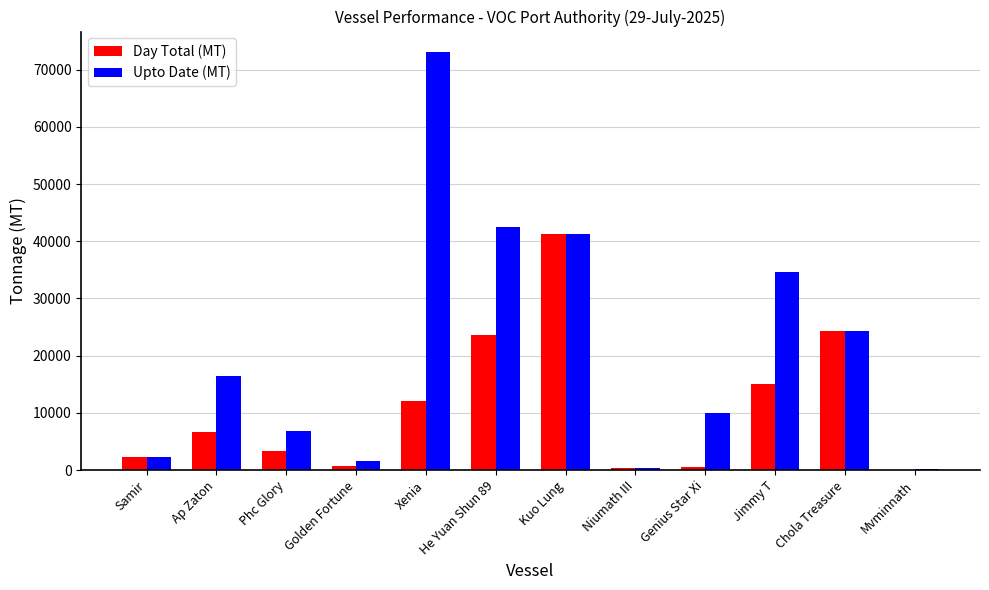

The Upto Date (MT) series shows 2345 at Samir. True or false?

True